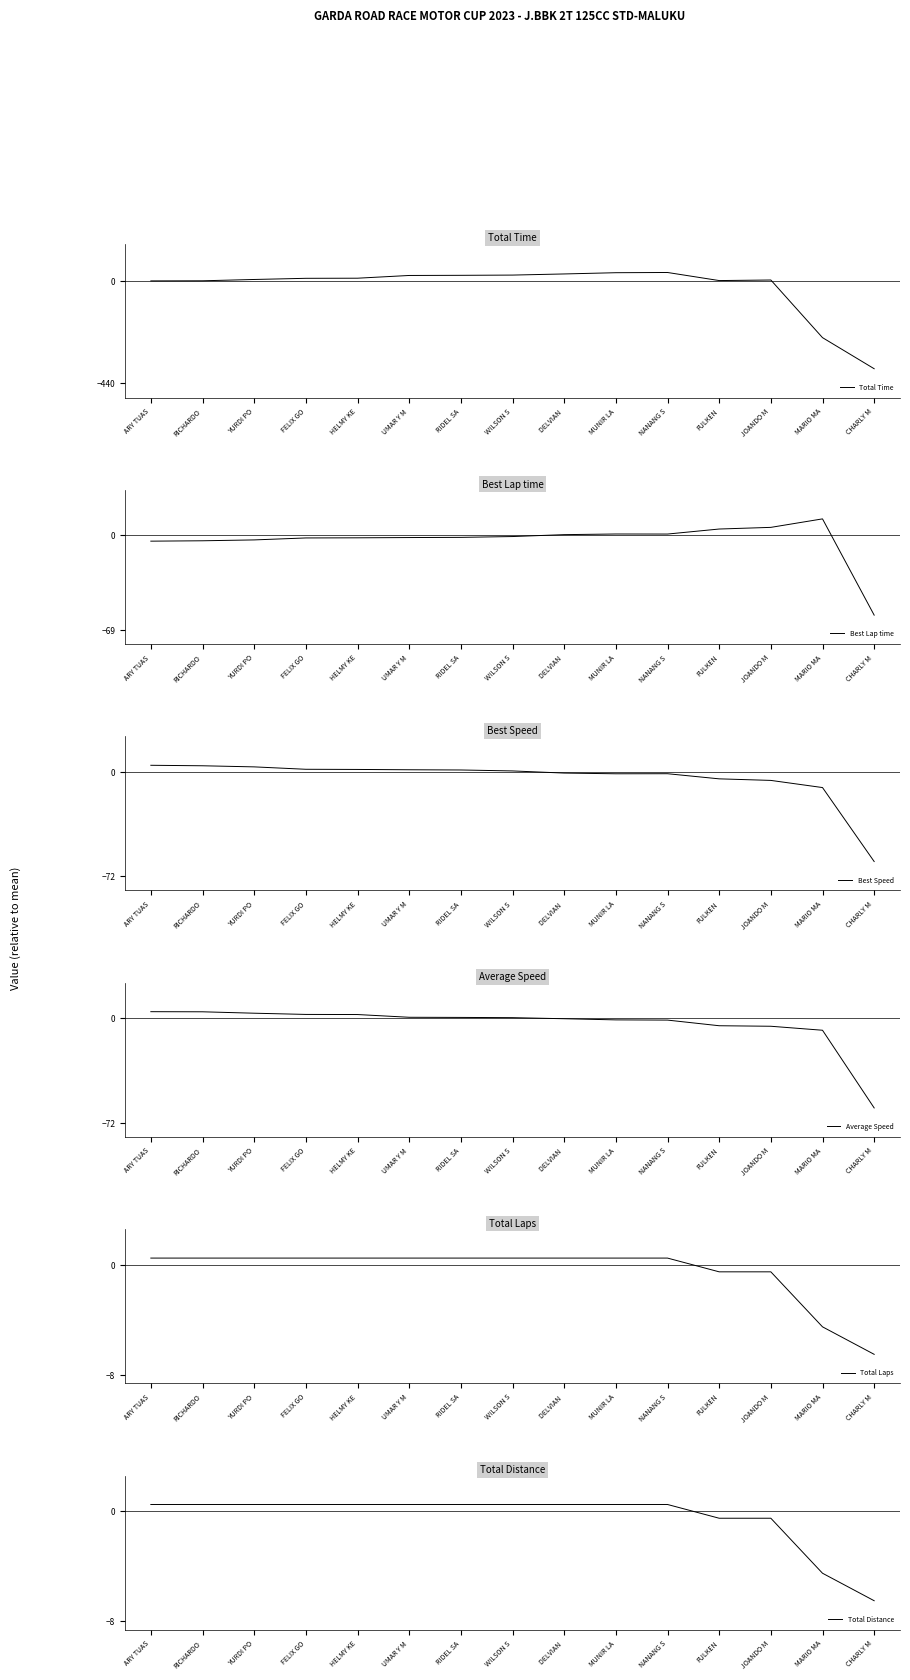

What is the average value of the Best Speed series?

-4.1